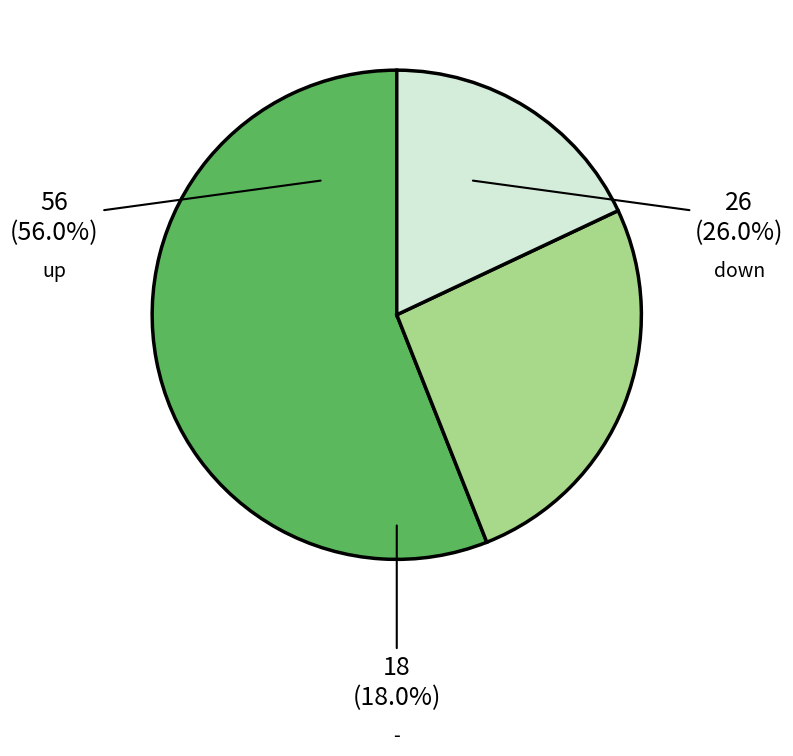

The - slice represents 12% of the pie. True or false?

False